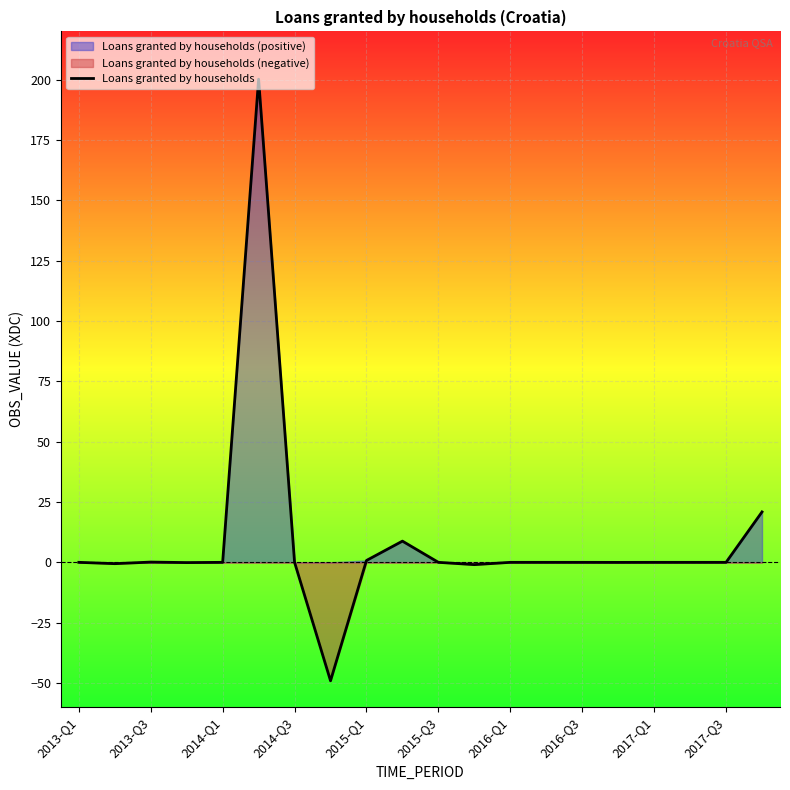

What is the lowest value of the Loans granted by households series?

-49.1